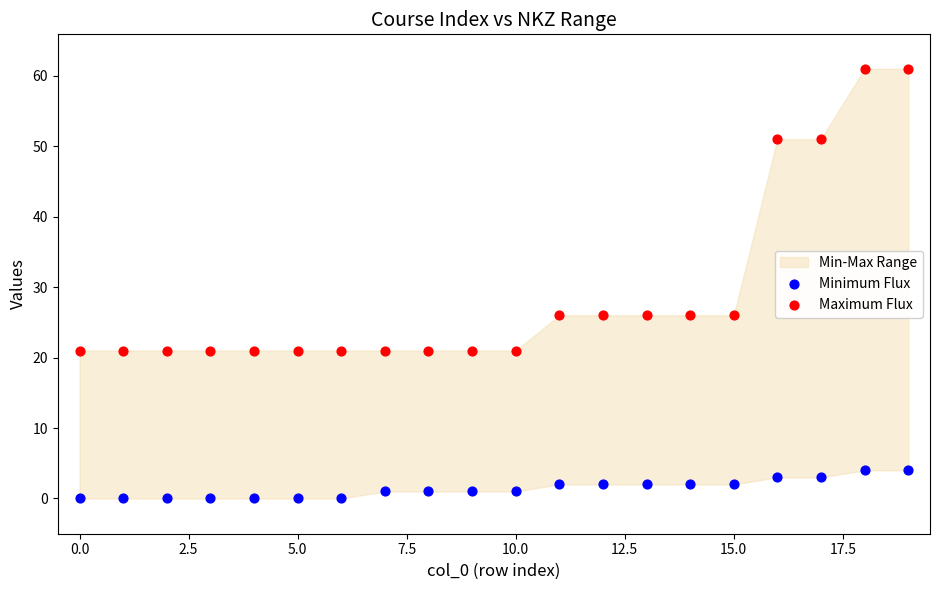

Which series contains the lowest Y value?

Minimum Flux